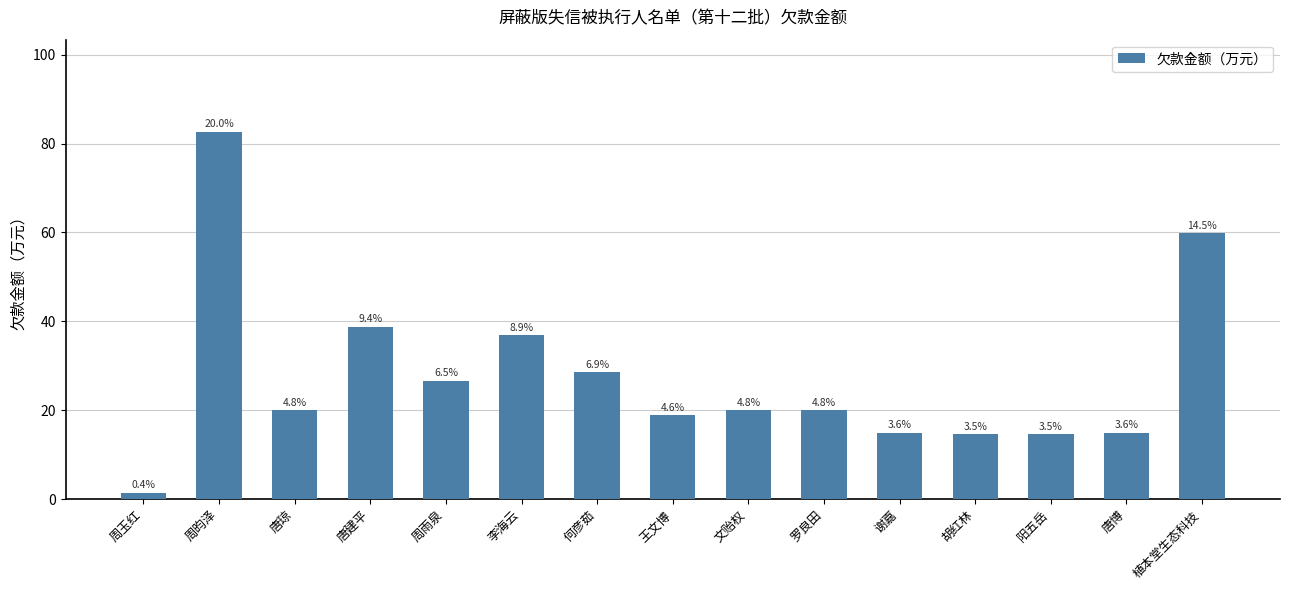

Rank the categories by value from highest to lowest.

周昀泽, 植本堂生态科技, 唐建平, 李海云, 何彦茹, 周雨泉, 唐琼, 文贻权, 罗良田, 王文博, 谢嘉, 唐博, 胡红林, 阳五岳, 周玉红